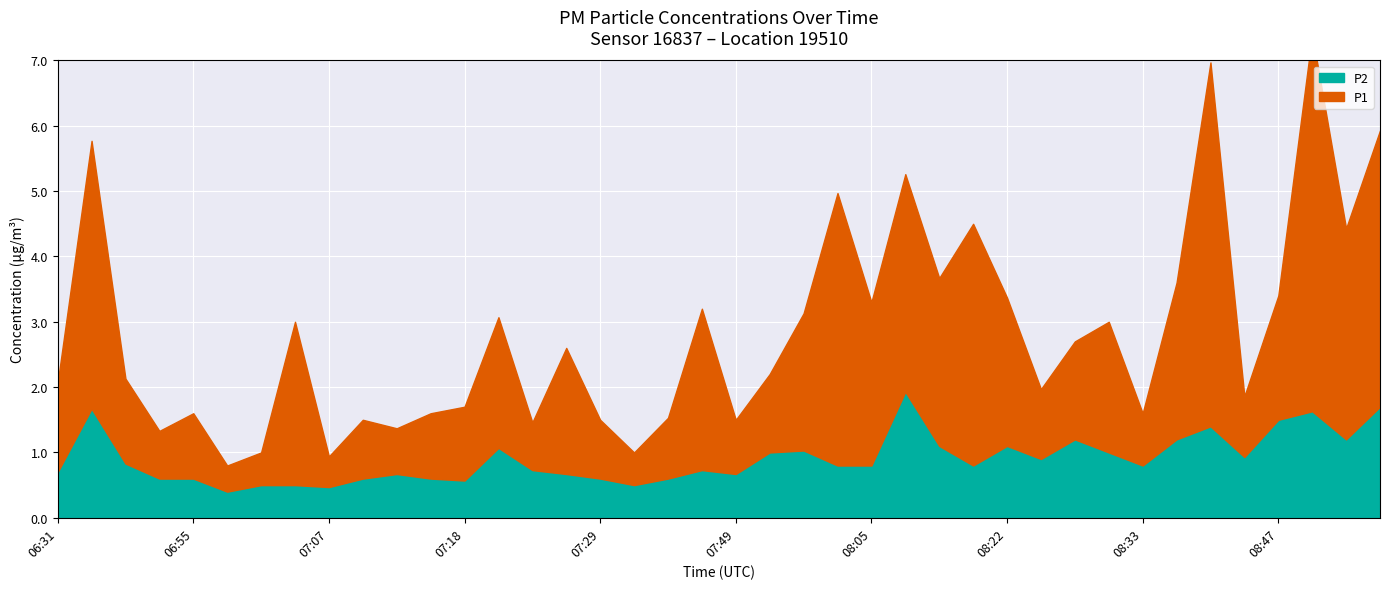

What are all the series names shown in the legend?

P1, P2